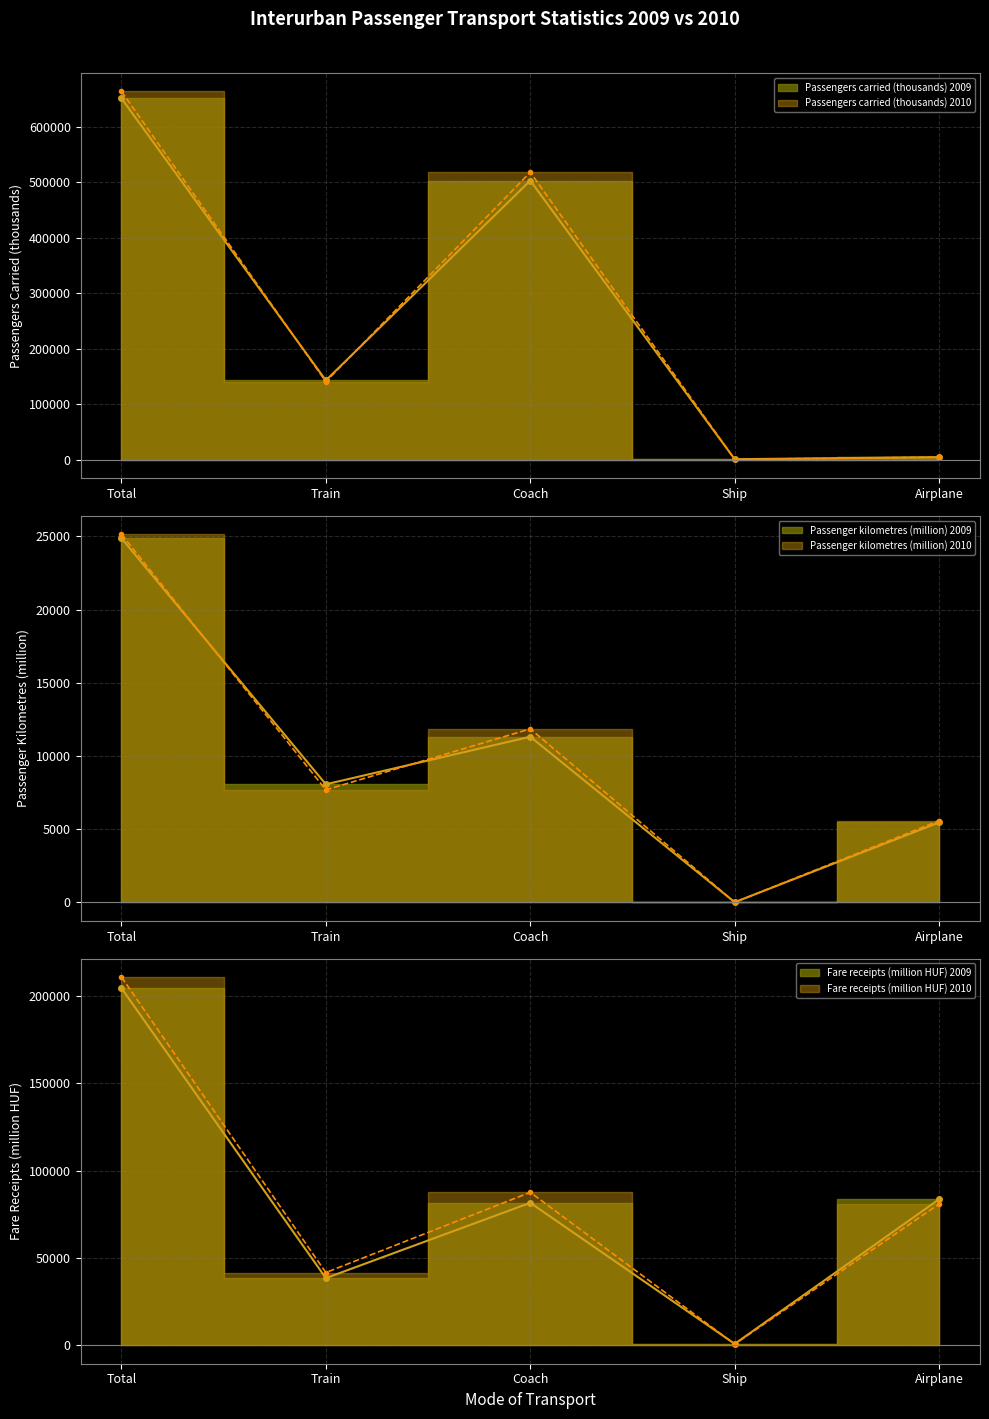

At which category is the sum across all series the highest?

Total